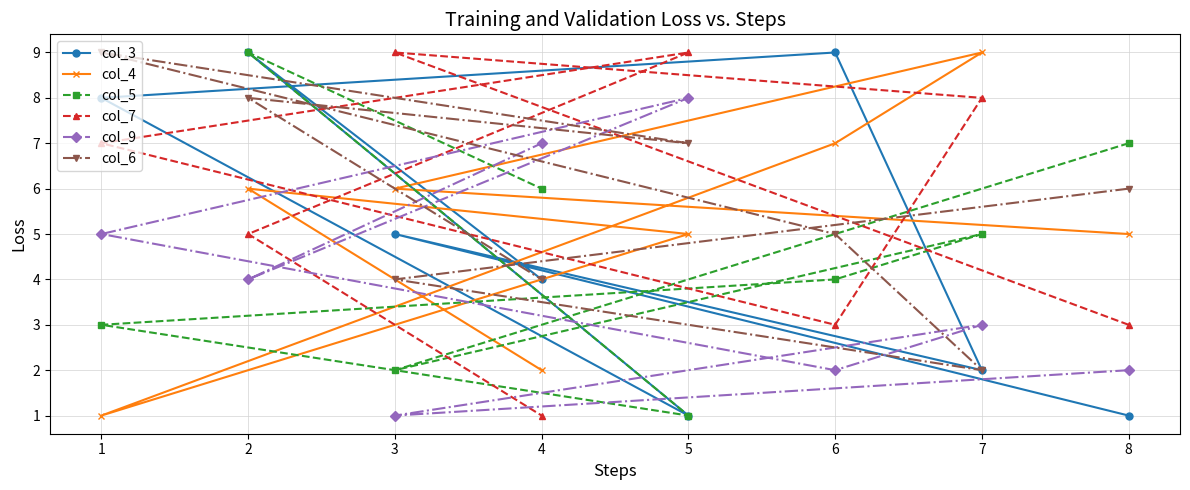

How many intersections are there between col_4 and col_6?

2